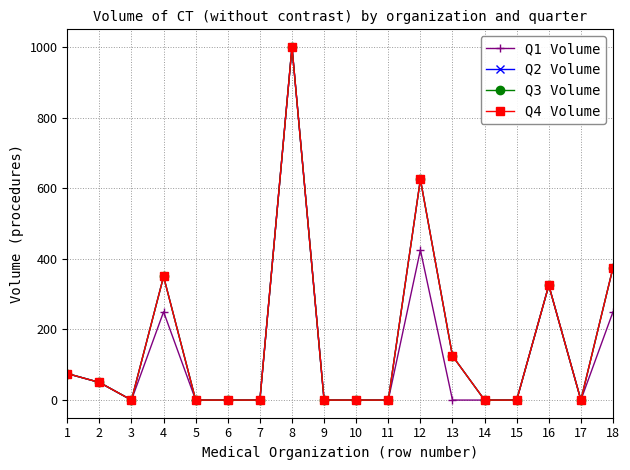

Does the chart have visible grid lines?

Yes